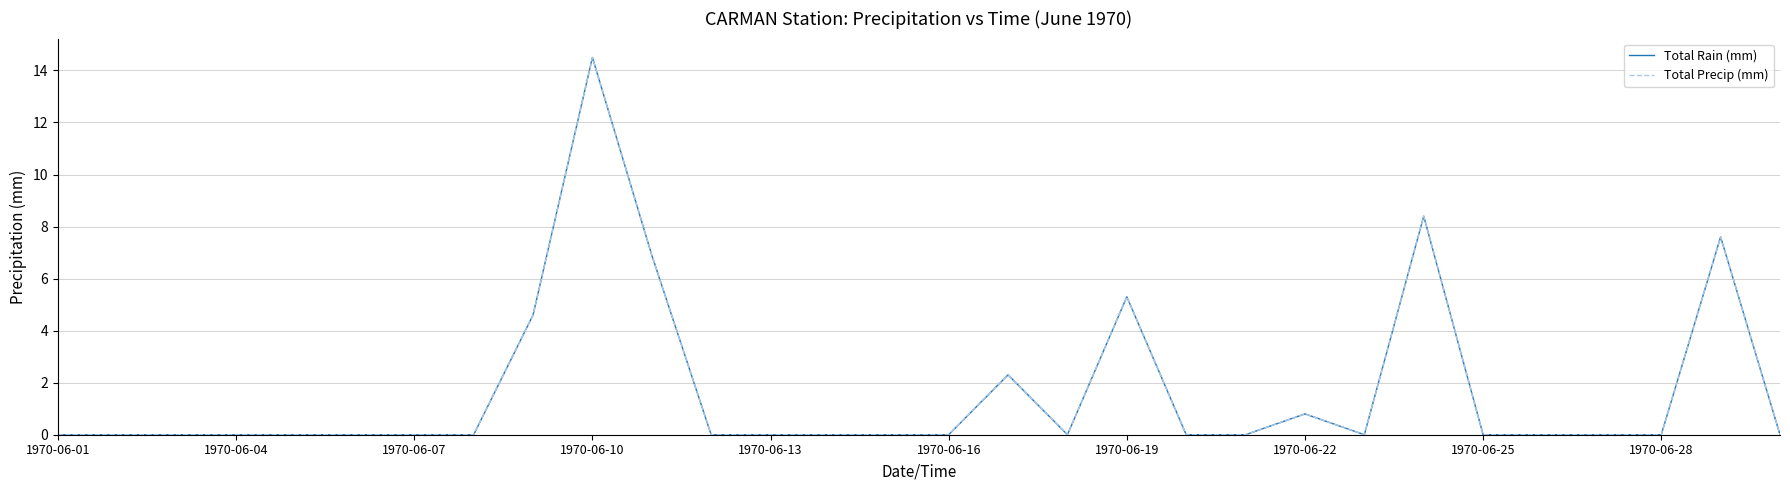

What is the sum of all Total Rain (mm) values?

50.4